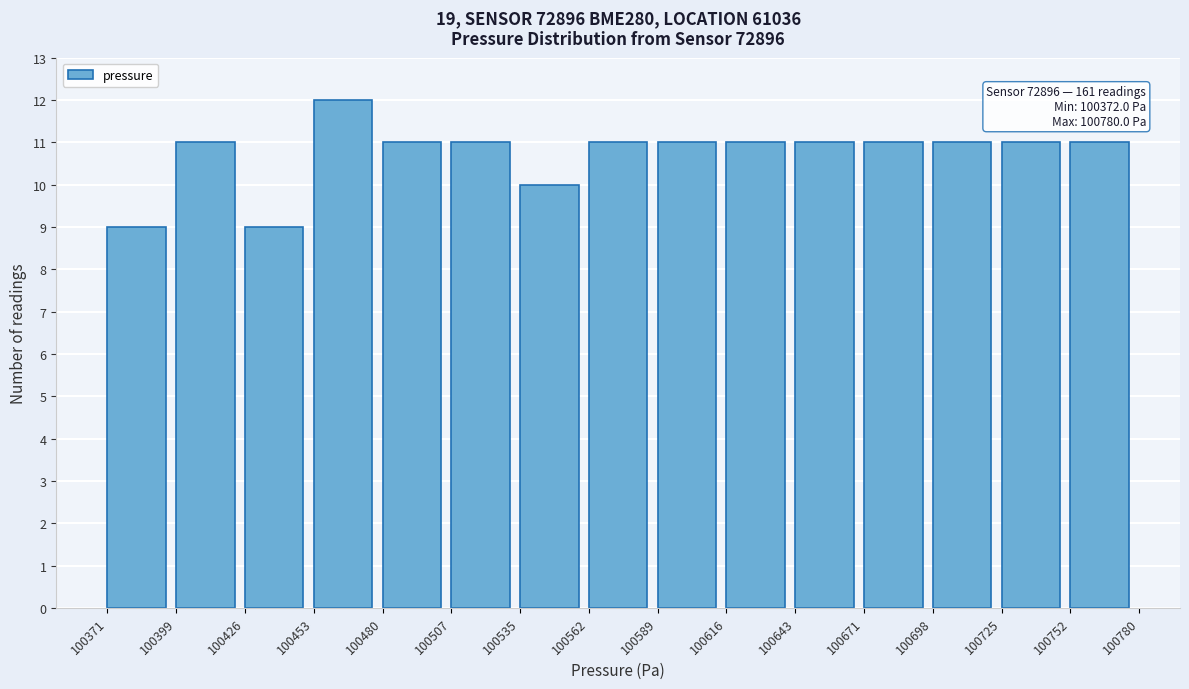

Which range on the x-axis has the tallest bar?

100453 to 100480